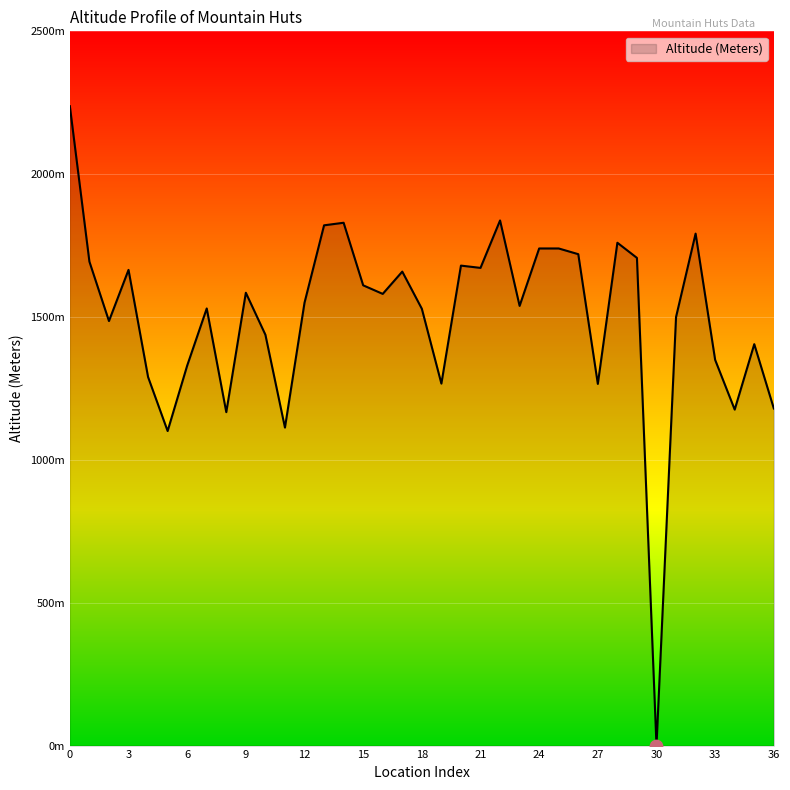

Does the chart have visible grid lines?

Yes